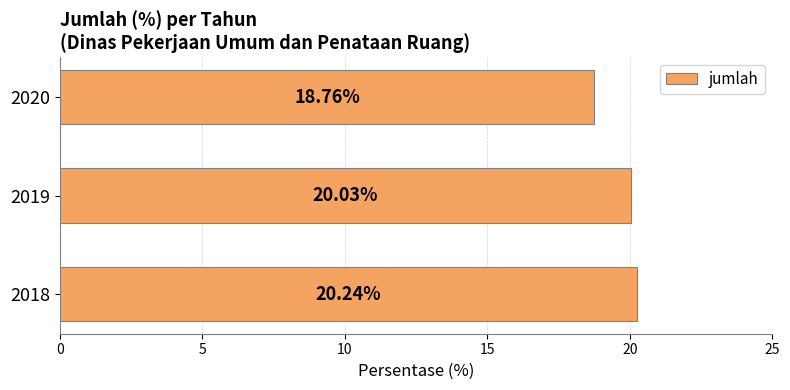

List the labels in order of value, smallest first.

2020, 2019, 2018